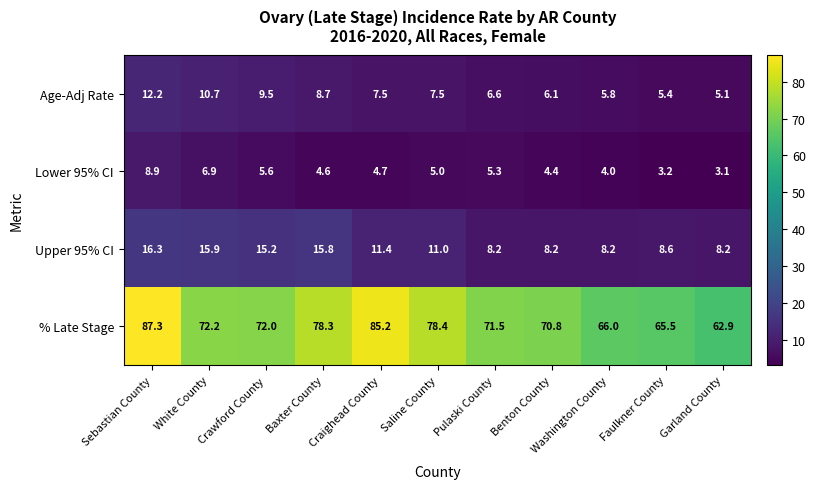

Rank the series at Pulaski County from lowest to highest value.

Lower 95% CI, Age-Adj Rate, Upper 95% CI, % Late Stage